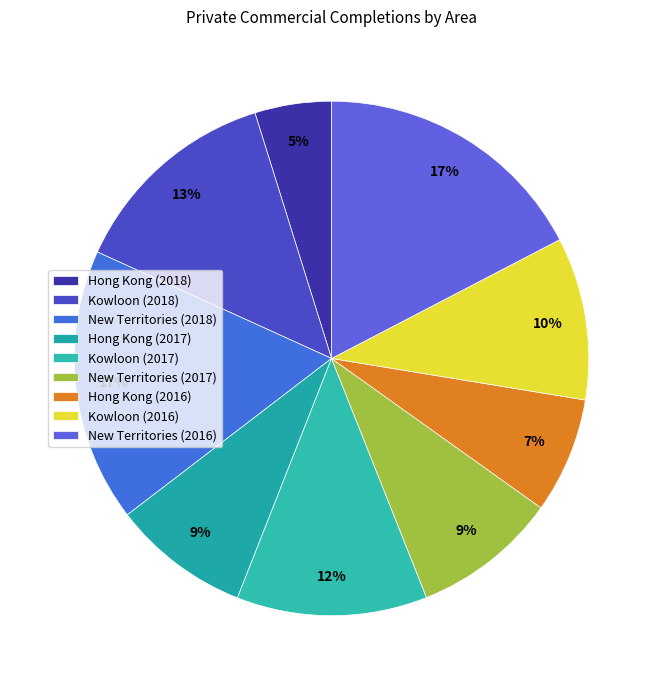

Count the number of slices in the pie.

9